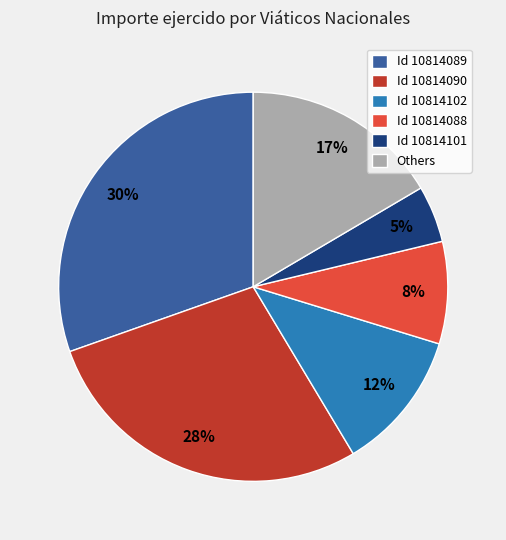

Rank the categories by value from lowest to highest.

Id 10814101, Id 10814088, Id 10814102, Others, Id 10814090, Id 10814089